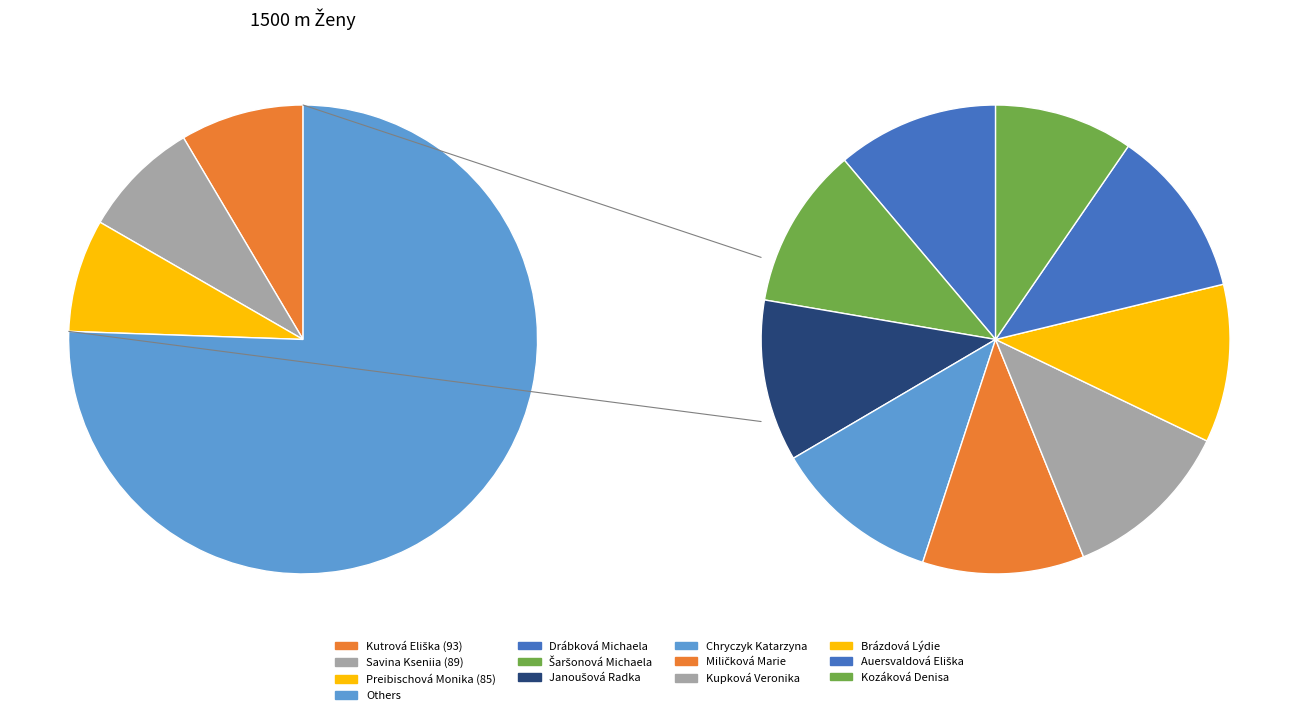

Is there any slice that represents more than half of the pie?

No